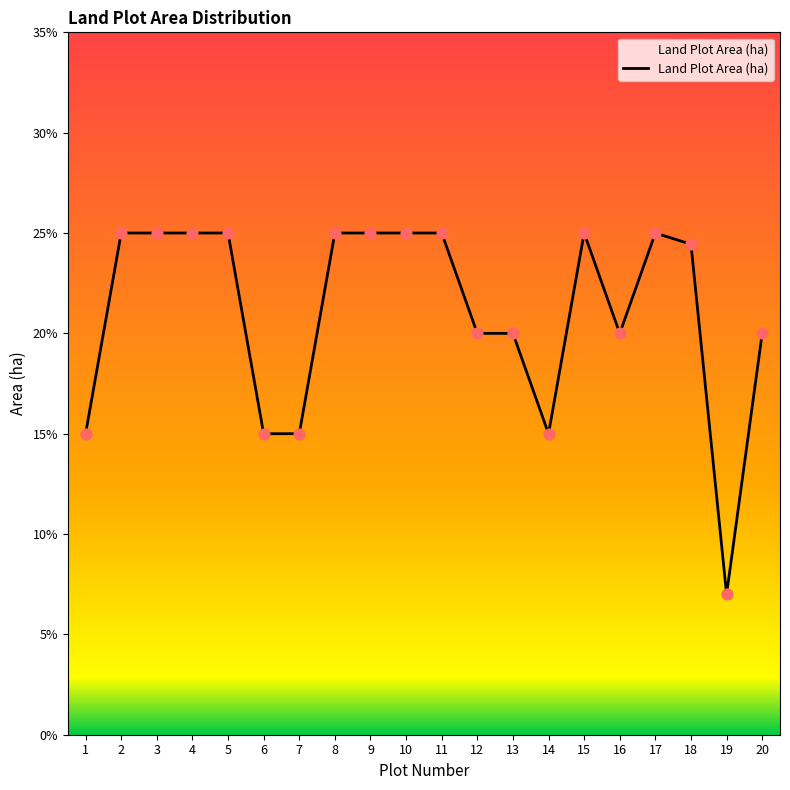

Between 6 and 5, which is larger?

5